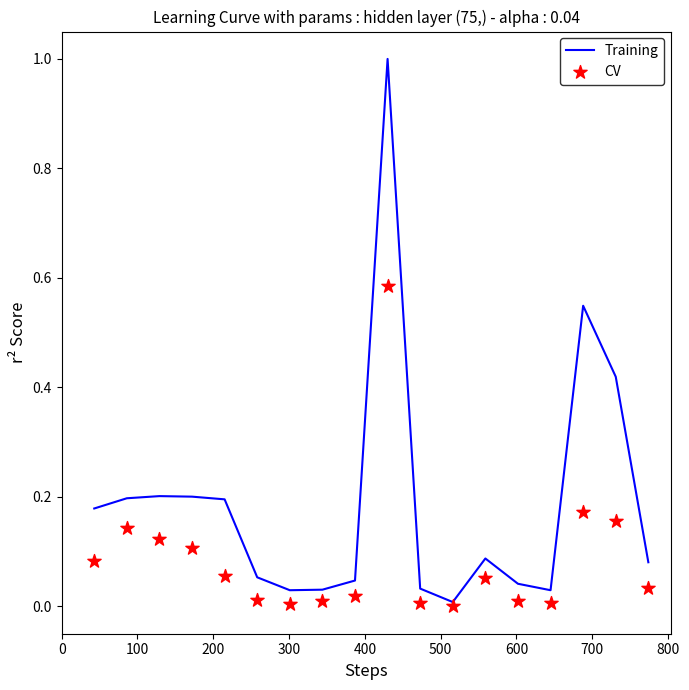

Which series contains the highest Y value?

Training